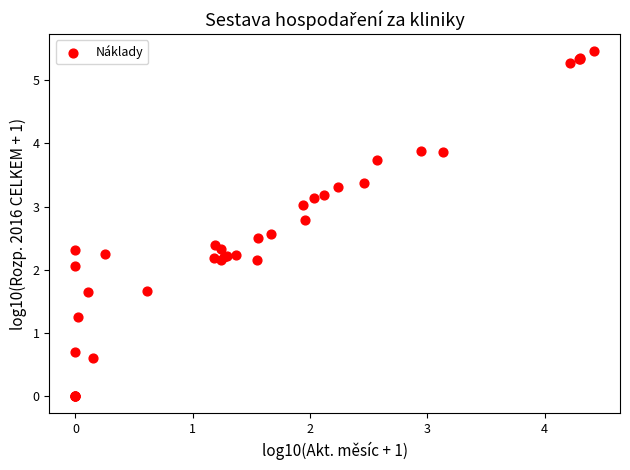

What Y value in the scatter plot is closest to 2?

2.1